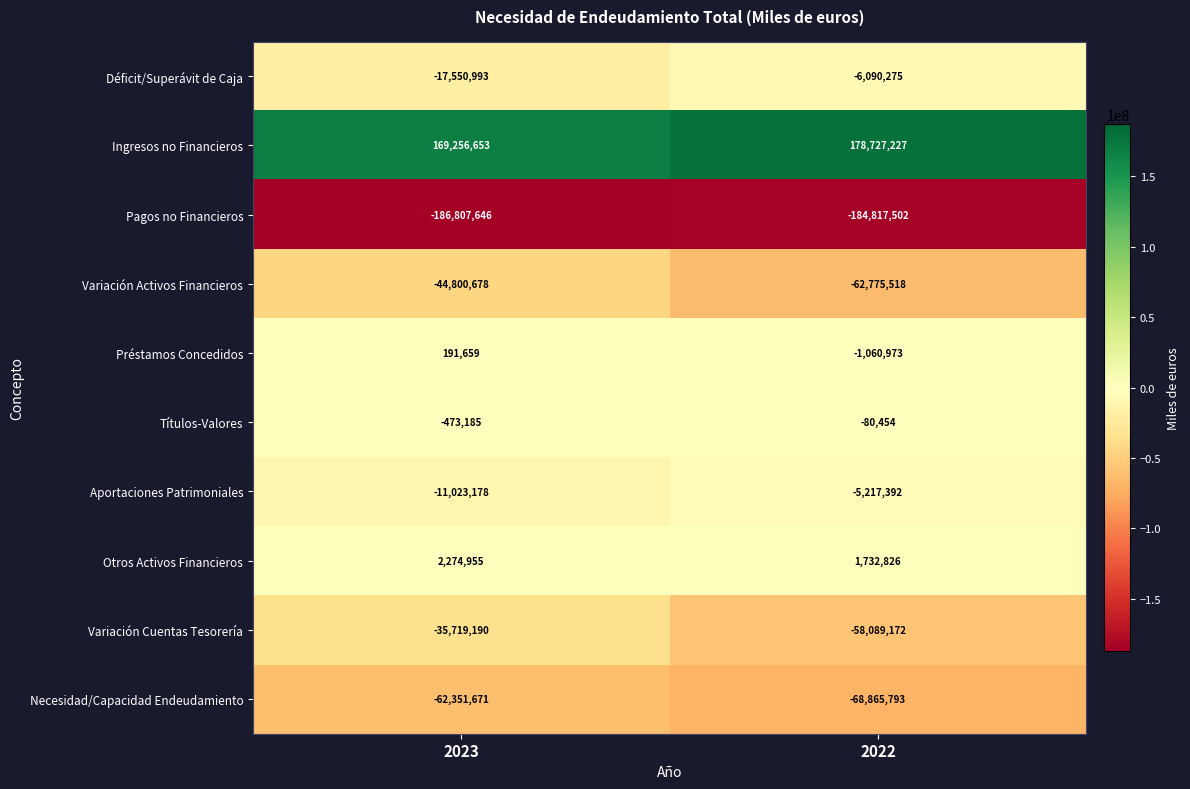

Rank the series by their maximum value, from lowest to highest.

Pagos no Financieros, Necesidad/Capacidad Endeudamiento, Variación Activos Financieros, Variación Cuentas Tesorería, Déficit/Superávit de Caja, Aportaciones Patrimoniales, Títulos-Valores, Préstamos Concedidos, Otros Activos Financieros, Ingresos no Financieros